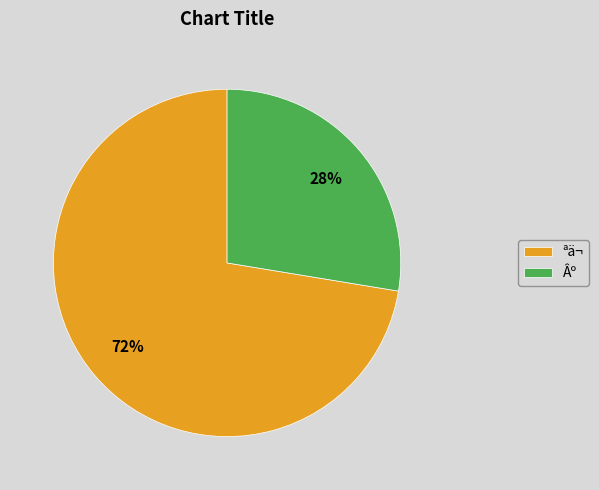

How many segments does this pie chart have?

2